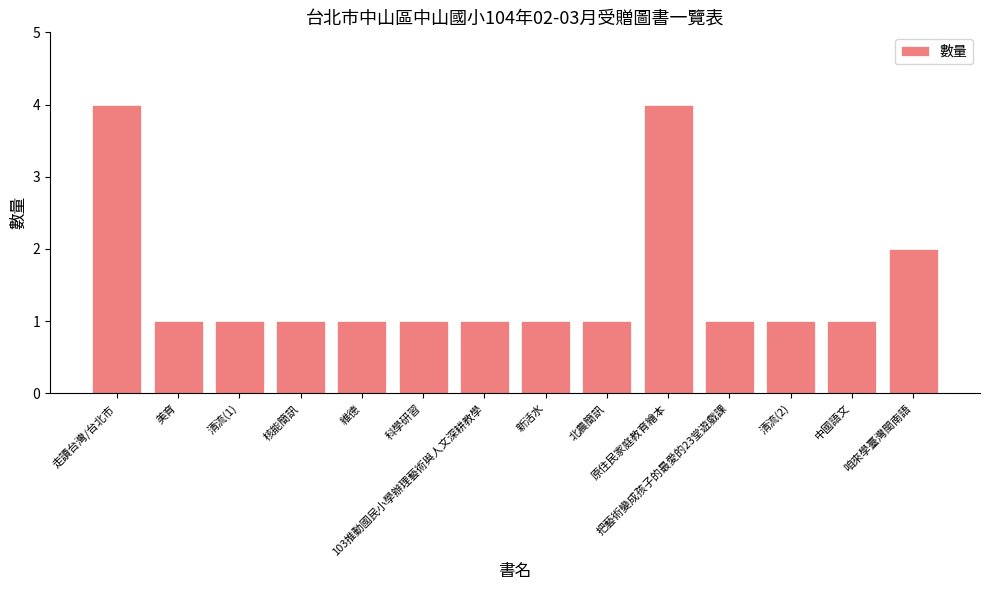

Reading left to right, list all the values displayed in this chart.

走讀台灣/台北市=4	美育=1	清流(1)=1	核能簡訊=1	維德=1	科學研習=1	103推動國民小學辦理藝術與人文深耕教學=1	新活水=1	北農簡訊=1	原住民家庭教育繪本=4	把藝術變成孩子的最愛的23堂遊戲課=1	清流(2)=1	中國語文=1	咱來學臺灣閩南語=2